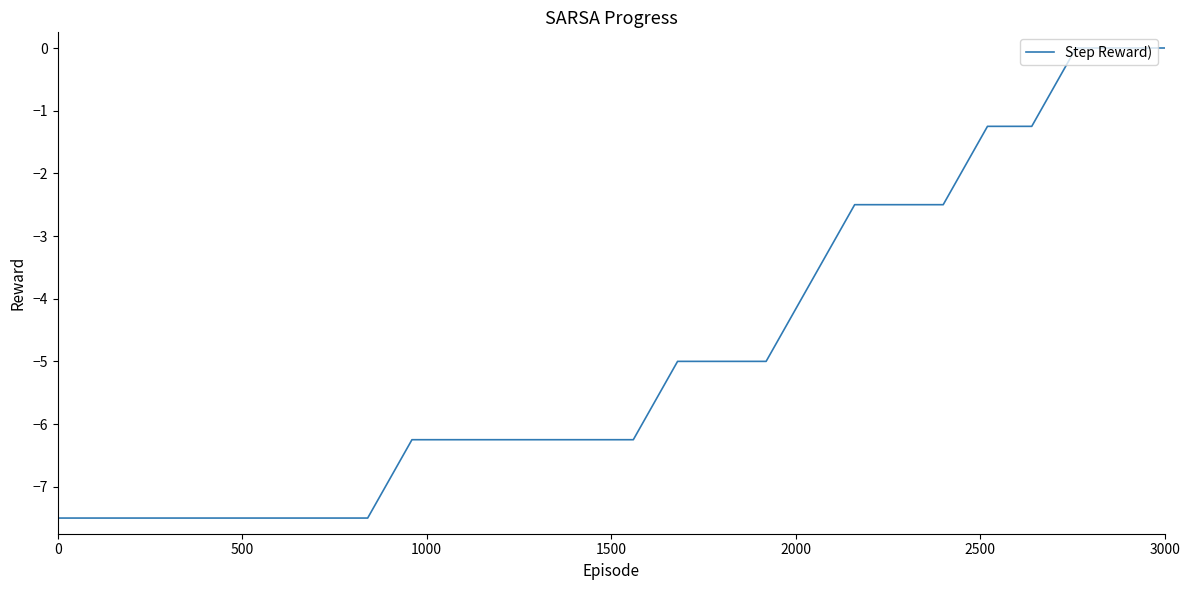

What is the difference between the maximum and minimum values?

7.5